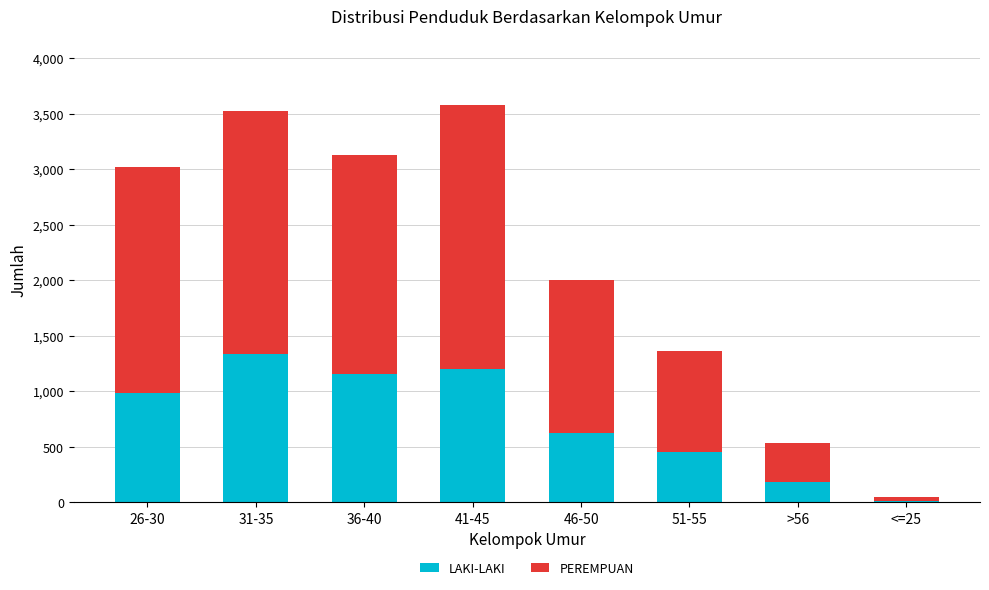

How many categories are shown in the chart?

8